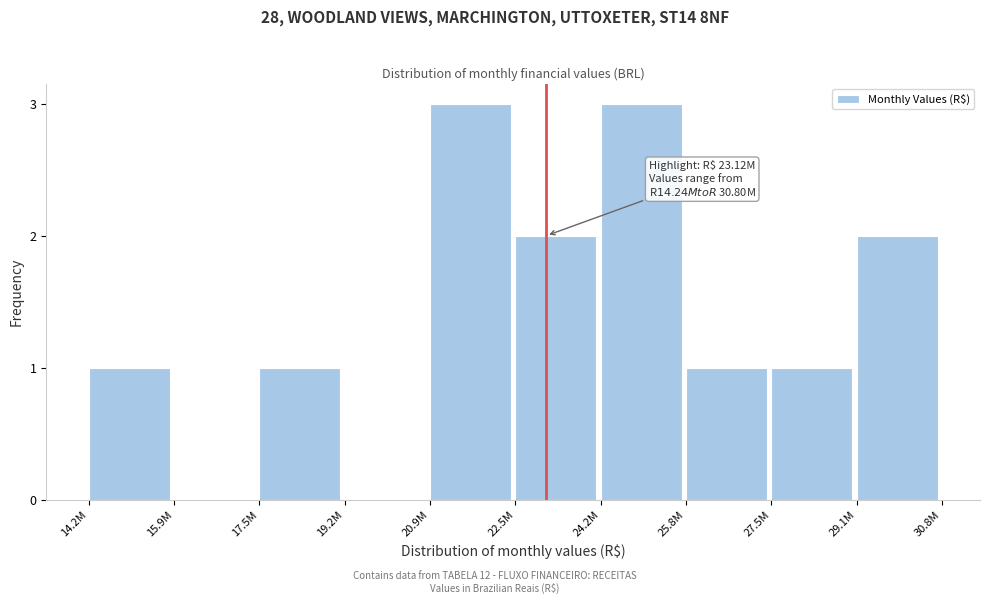

Reading left to right, list all the values displayed in this chart.

14.2M=1	15.9M=0	17.5M=1	19.2M=0	20.9M=3	22.5M=2	24.2M=3	25.8M=1	27.5M=1	29.1M=2